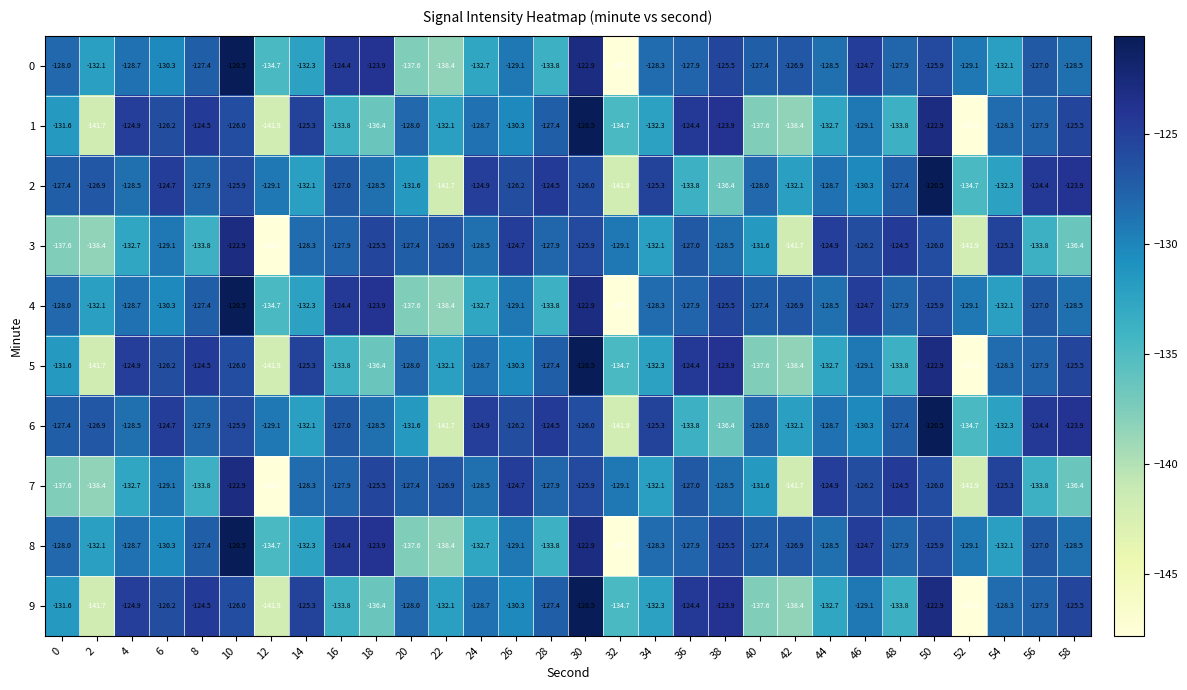

The 8 series shows -124.7 at 46. True or false?

True